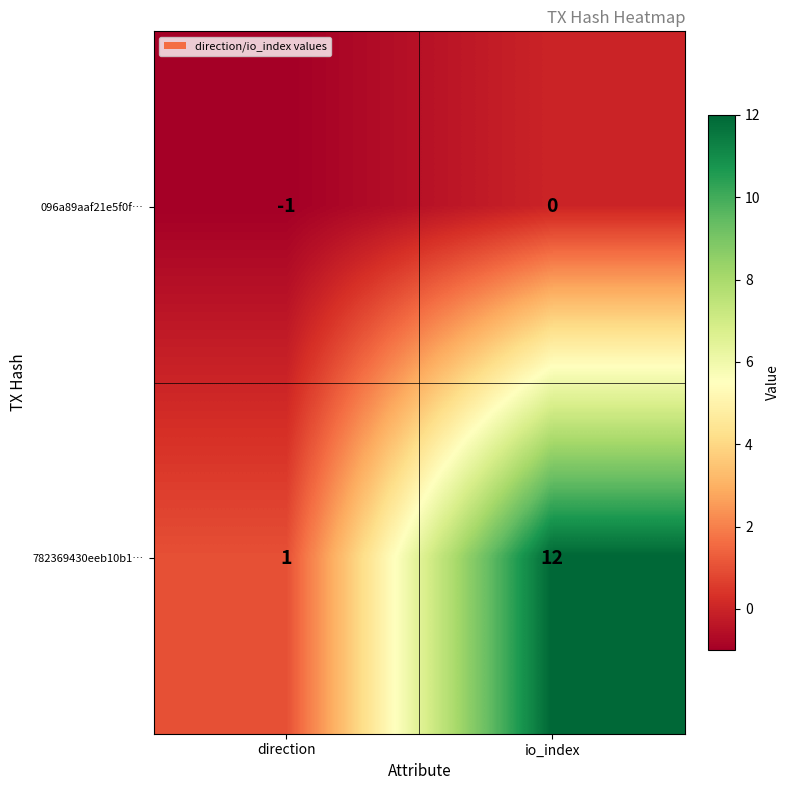

List the series in order of their overall mean, lowest first.

096a89aaf21e5f0f…, 782369430eeb10b1…